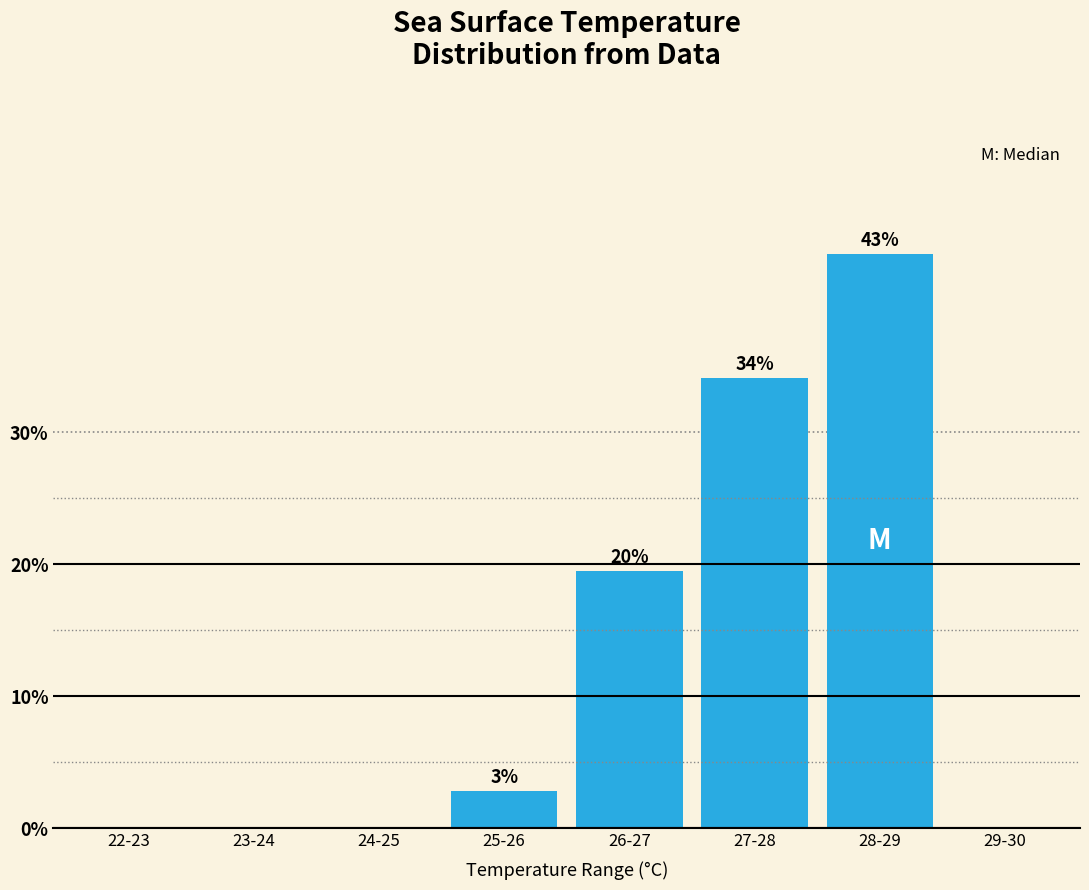

Are the bars horizontal?

No